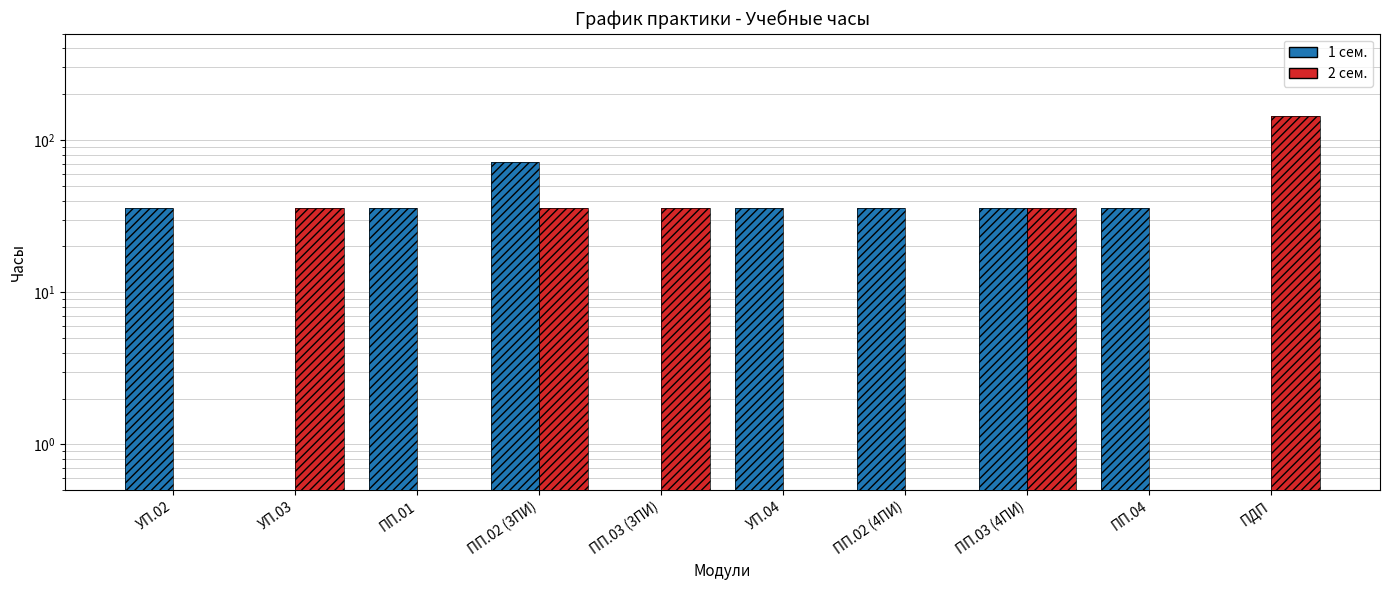

How many values in the 1 сем. series exceed 36?

1